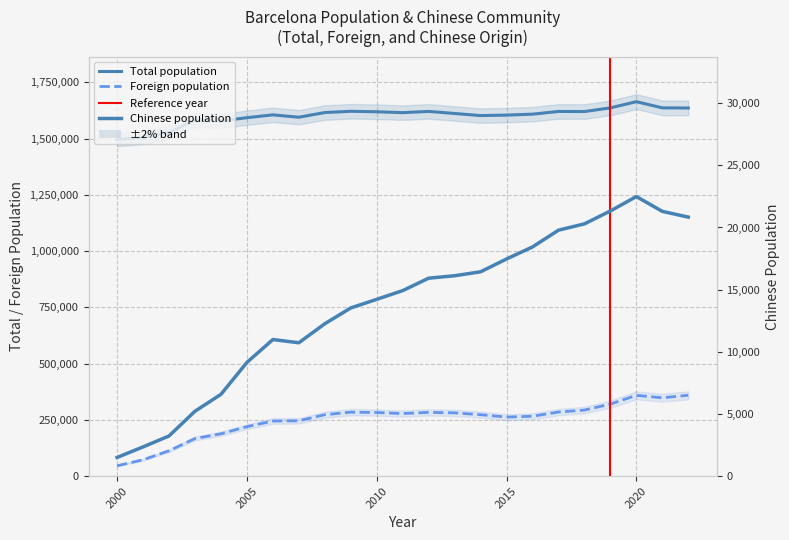

Reading left to right, list all the values displayed in this chart.

Total population: 2000=1496266	2001=1505325	2002=1527190	2003=1582738	2004=1578546	2005=1593075	2006=1605602	2007=1595110	2008=1615908	2009=1621537	2010=1619337	2011=1615448	2012=1620943	2013=1611822	2014=1602386	2015=1604555	2016=1608746	2017=1620809	2018=1620343	2019=1636762	2020=1664182	2021=1636732	2022=1636193
Foreign population: 2000=46091	2001=72784	2002=112773	2003=167223	2004=188373	2005=219941	2006=244988	2007=245999	2008=273175	2009=284385	2010=282794	2011=278269	2012=283445	2013=281225	2014=273121	2015=262459	2016=266323	2017=284907	2018=293787	2019=320382	2020=359087	2021=348302	2022=359480
Chinese population: 2000=1502	2001=2352	2002=3232	2003=5221	2004=6579	2005=9145	2006=10986	2007=10728	2008=12257	2009=13528	2010=14221	2011=14921	2012=15920	2013=16119	2014=16435	2015=17466	2016=18434	2017=19783	2018=20290	2019=21327	2020=22487	2021=21295	2022=20832